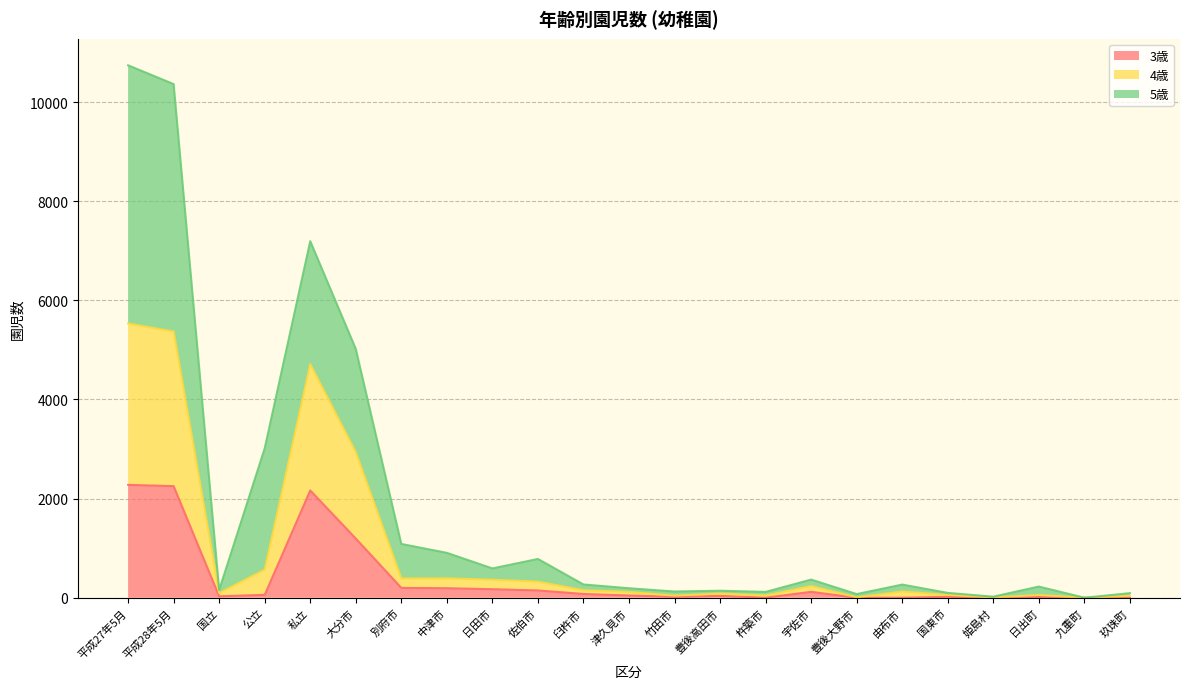

At which label does 4歳 first exceed 125?

平成27年5月